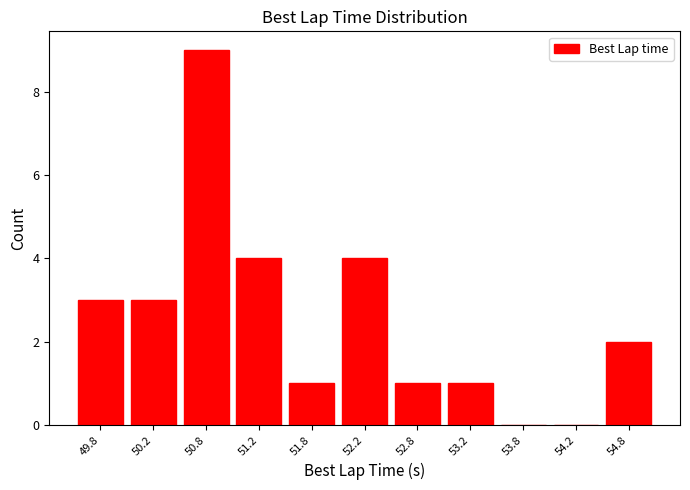

Reading left to right, list every bar in this chart as the range it spans on the x-axis followed by its height. The values are not printed on the chart, so give them approximately, as read against the axis.

49.5 to 50.0: 3
50.0 to 50.5: 3
50.5 to 51.0: 9
51.0 to 51.5: 4
51.5 to 52.0: 1
52.0 to 52.5: 4
52.5 to 53.0: 1
53.0 to 53.5: 1
53.5 to 54.0: 0
54.0 to 54.5: 0
54.5 to 55.0: 2